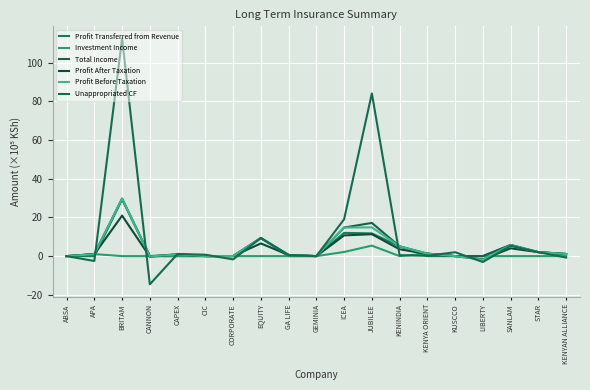

What is the label of the 4th point from the left?

CANNON